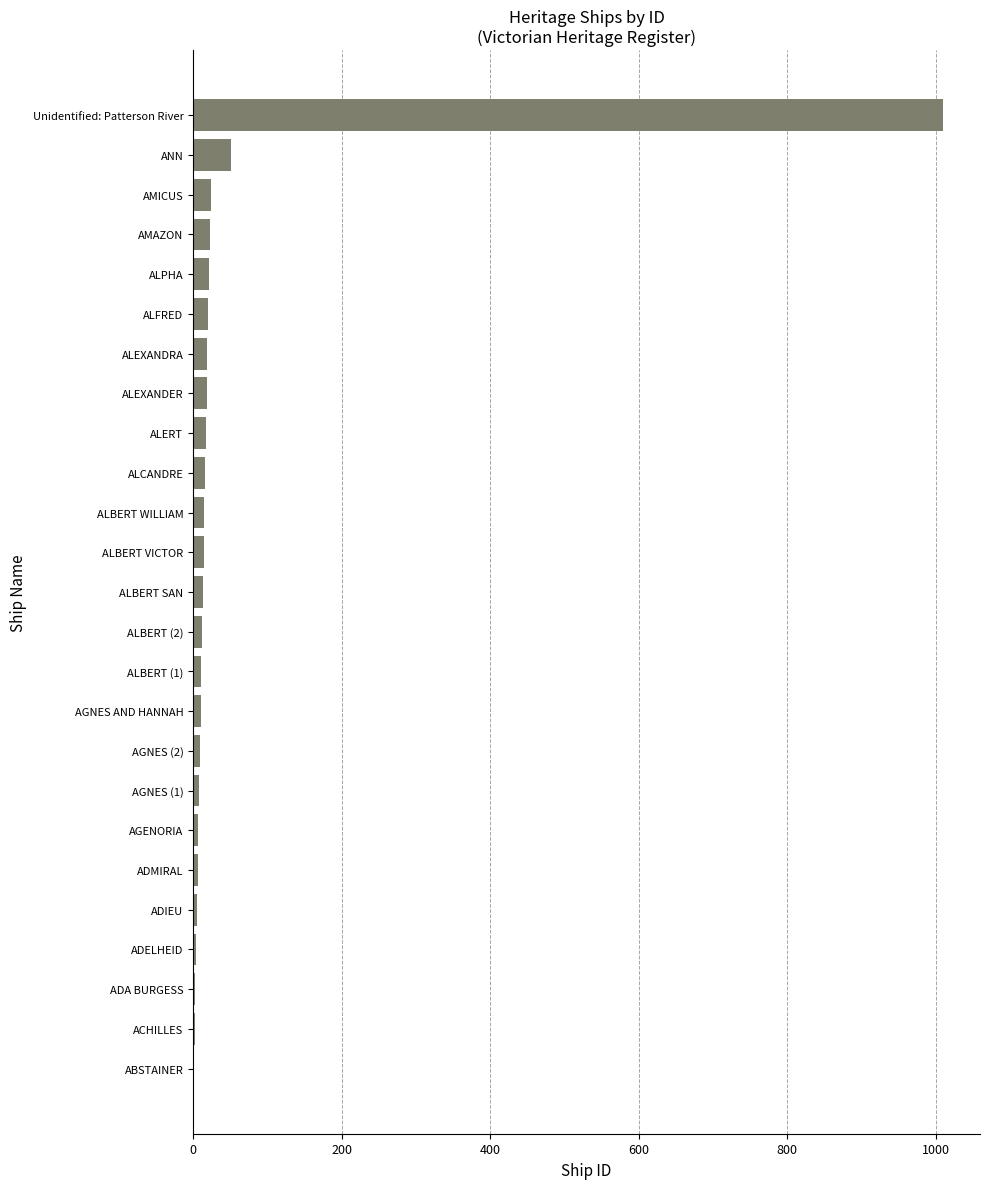

Count the number of categories in the chart.

25